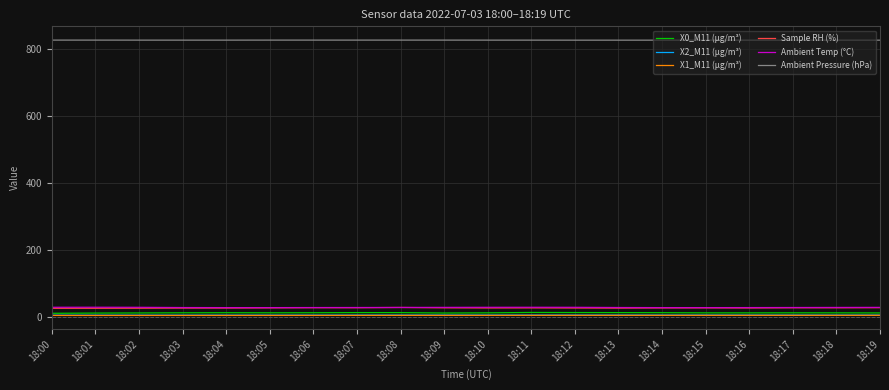

True or false: Ambient Temp (°C) and X0_M11 (μg/m³) intersect in this chart.

False